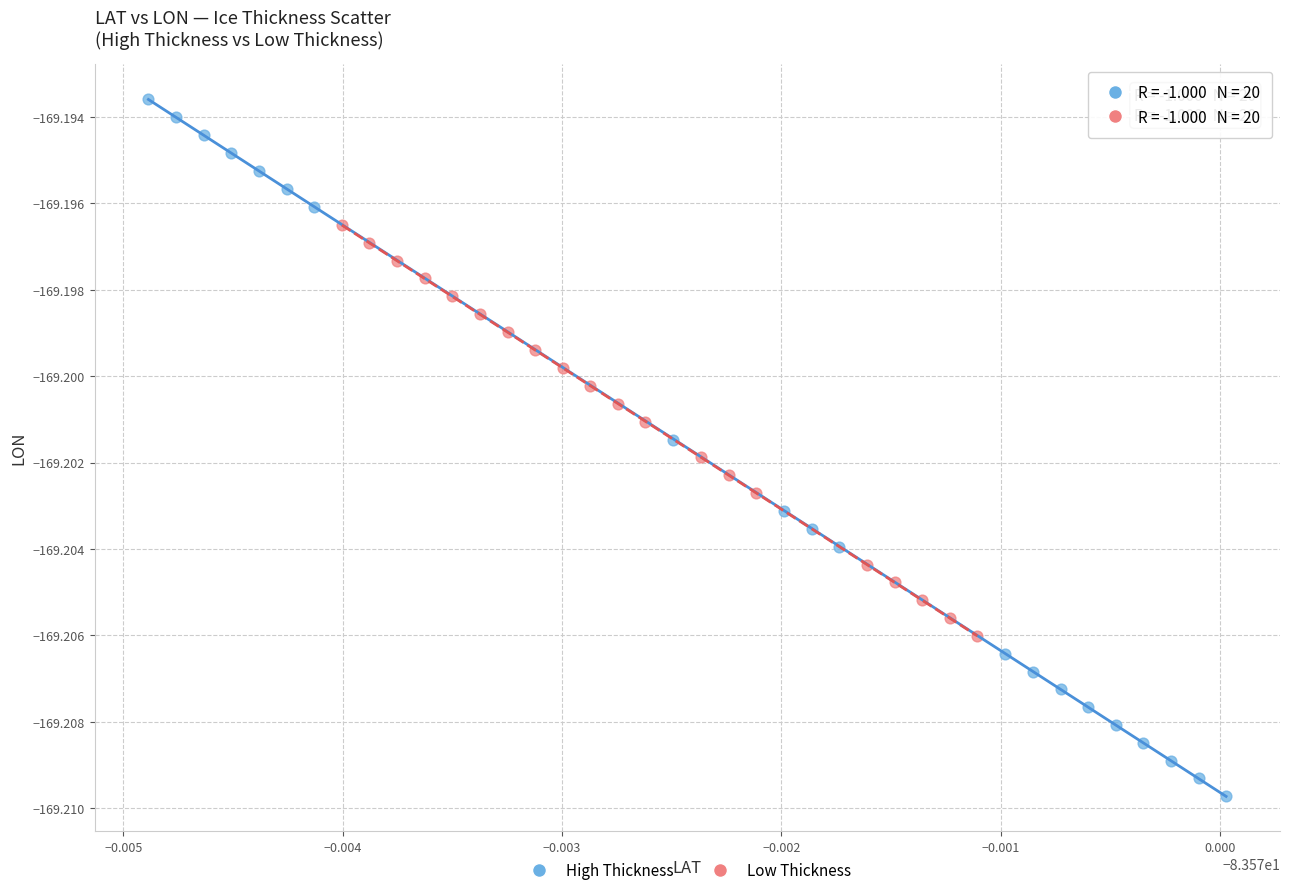

What are all the series names shown in the legend?

High Thickness, Low Thickness